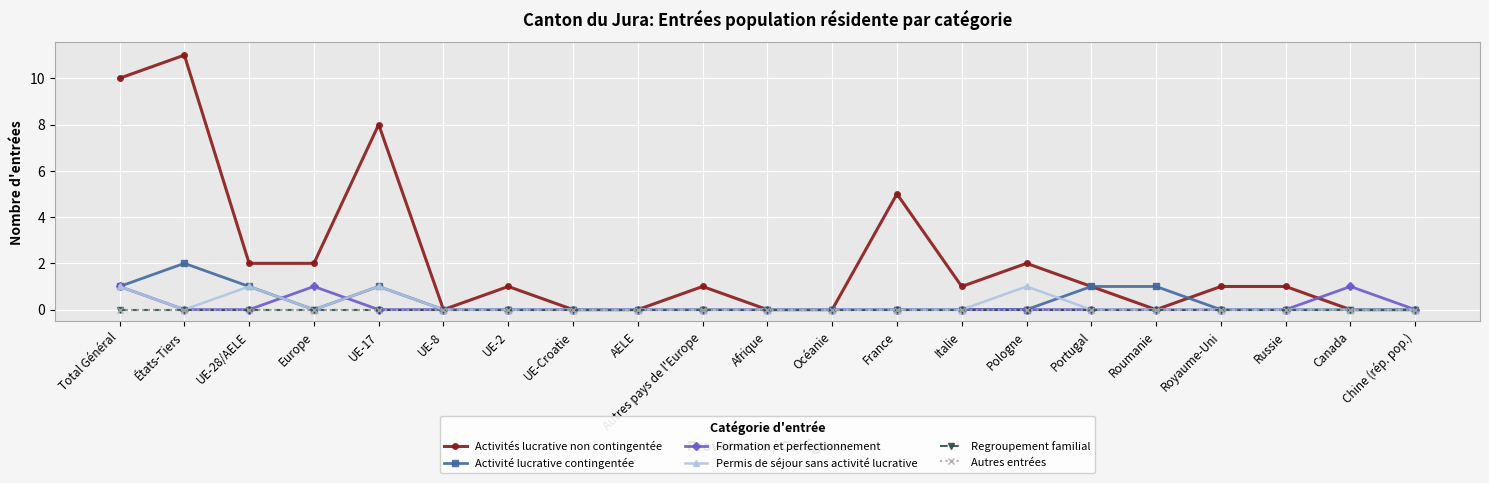

Between Portugal and Royaume-Uni, which series saw the biggest shift?

Activité lucrative contingentée